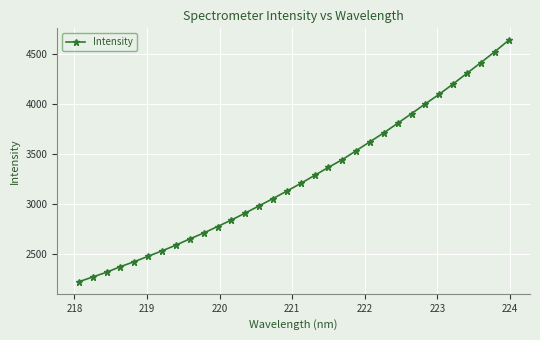

What is the difference between the second highest and second lowest values?

2251.3